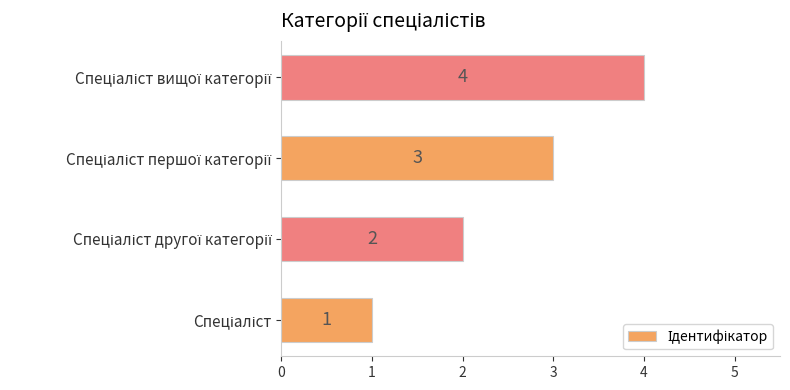

How many values are between 2 and 4?

3